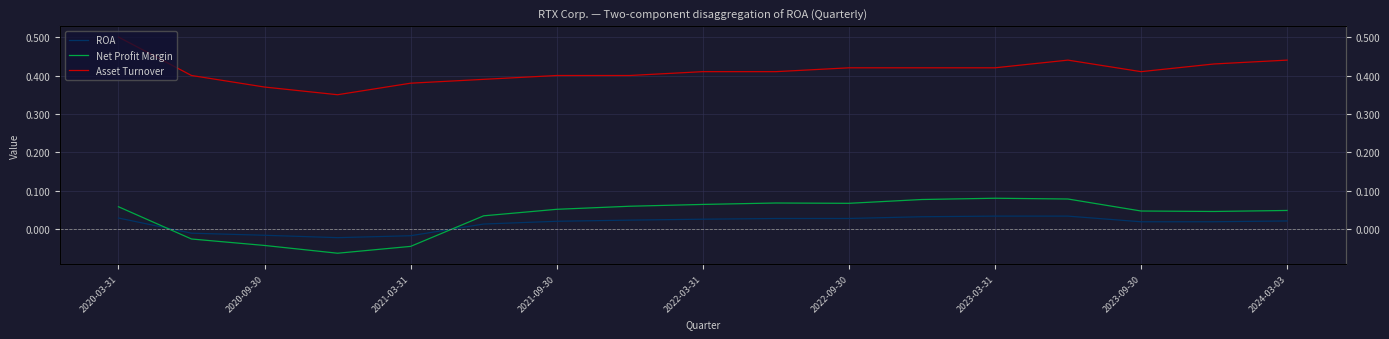

What are all the series names shown in the legend?

ROA, Net Profit Margin, Asset Turnover